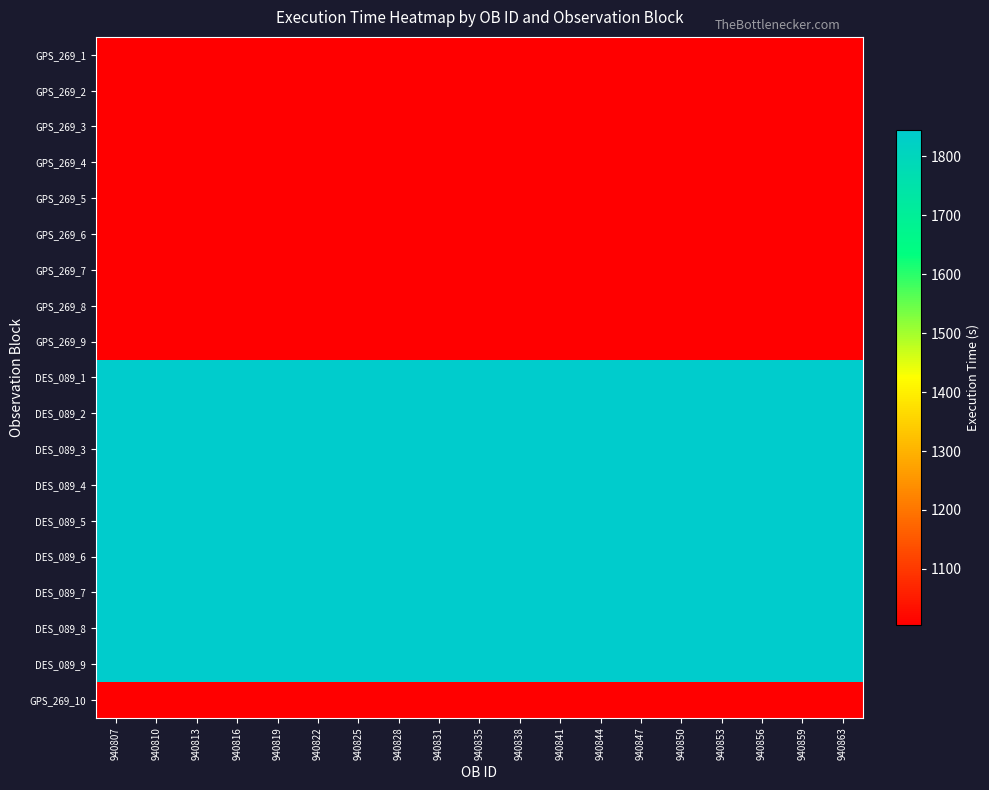

Reading left to right, transcribe all the data shown in this chart.

GPS_269_1: 940807=1005	940810=1005	940813=1005	940816=1005	940819=1005	940822=1005	940825=1005	940828=1005	940831=1005	940835=1005	940838=1005	940841=1005	940844=1005	940847=1005	940850=1005	940853=1005	940856=1005	940859=1005	940863=1005
GPS_269_2: 940807=1005	940810=1005	940813=1005	940816=1005	940819=1005	940822=1005	940825=1005	940828=1005	940831=1005	940835=1005	940838=1005	940841=1005	940844=1005	940847=1005	940850=1005	940853=1005	940856=1005	940859=1005	940863=1005
GPS_269_3: 940807=1005	940810=1005	940813=1005	940816=1005	940819=1005	940822=1005	940825=1005	940828=1005	940831=1005	940835=1005	940838=1005	940841=1005	940844=1005	940847=1005	940850=1005	940853=1005	940856=1005	940859=1005	940863=1005
GPS_269_4: 940807=1005	940810=1005	940813=1005	940816=1005	940819=1005	940822=1005	940825=1005	940828=1005	940831=1005	940835=1005	940838=1005	940841=1005	940844=1005	940847=1005	940850=1005	940853=1005	940856=1005	940859=1005	940863=1005
GPS_269_5: 940807=1005	940810=1005	940813=1005	940816=1005	940819=1005	940822=1005	940825=1005	940828=1005	940831=1005	940835=1005	940838=1005	940841=1005	940844=1005	940847=1005	940850=1005	940853=1005	940856=1005	940859=1005	940863=1005
GPS_269_6: 940807=1005	940810=1005	940813=1005	940816=1005	940819=1005	940822=1005	940825=1005	940828=1005	940831=1005	940835=1005	940838=1005	940841=1005	940844=1005	940847=1005	940850=1005	940853=1005	940856=1005	940859=1005	940863=1005
GPS_269_7: 940807=1005	940810=1005	940813=1005	940816=1005	940819=1005	940822=1005	940825=1005	940828=1005	940831=1005	940835=1005	940838=1005	940841=1005	940844=1005	940847=1005	940850=1005	940853=1005	940856=1005	940859=1005	940863=1005
GPS_269_8: 940807=1005	940810=1005	940813=1005	940816=1005	940819=1005	940822=1005	940825=1005	940828=1005	940831=1005	940835=1005	940838=1005	940841=1005	940844=1005	940847=1005	940850=1005	940853=1005	940856=1005	940859=1005	940863=1005
GPS_269_9: 940807=1005	940810=1005	940813=1005	940816=1005	940819=1005	940822=1005	940825=1005	940828=1005	940831=1005	940835=1005	940838=1005	940841=1005	940844=1005	940847=1005	940850=1005	940853=1005	940856=1005	940859=1005	940863=1005
DES_089_1: 940807=1845	940810=1845	940813=1845	940816=1845	940819=1845	940822=1845	940825=1845	940828=1845	940831=1845	940835=1845	940838=1845	940841=1845	940844=1845	940847=1845	940850=1845	940853=1845	940856=1845	940859=1845	940863=1845
DES_089_2: 940807=1845	940810=1845	940813=1845	940816=1845	940819=1845	940822=1845	940825=1845	940828=1845	940831=1845	940835=1845	940838=1845	940841=1845	940844=1845	940847=1845	940850=1845	940853=1845	940856=1845	940859=1845	940863=1845
DES_089_3: 940807=1845	940810=1845	940813=1845	940816=1845	940819=1845	940822=1845	940825=1845	940828=1845	940831=1845	940835=1845	940838=1845	940841=1845	940844=1845	940847=1845	940850=1845	940853=1845	940856=1845	940859=1845	940863=1845
DES_089_4: 940807=1845	940810=1845	940813=1845	940816=1845	940819=1845	940822=1845	940825=1845	940828=1845	940831=1845	940835=1845	940838=1845	940841=1845	940844=1845	940847=1845	940850=1845	940853=1845	940856=1845	940859=1845	940863=1845
DES_089_5: 940807=1845	940810=1845	940813=1845	940816=1845	940819=1845	940822=1845	940825=1845	940828=1845	940831=1845	940835=1845	940838=1845	940841=1845	940844=1845	940847=1845	940850=1845	940853=1845	940856=1845	940859=1845	940863=1845
DES_089_6: 940807=1845	940810=1845	940813=1845	940816=1845	940819=1845	940822=1845	940825=1845	940828=1845	940831=1845	940835=1845	940838=1845	940841=1845	940844=1845	940847=1845	940850=1845	940853=1845	940856=1845	940859=1845	940863=1845
DES_089_7: 940807=1845	940810=1845	940813=1845	940816=1845	940819=1845	940822=1845	940825=1845	940828=1845	940831=1845	940835=1845	940838=1845	940841=1845	940844=1845	940847=1845	940850=1845	940853=1845	940856=1845	940859=1845	940863=1845
DES_089_8: 940807=1845	940810=1845	940813=1845	940816=1845	940819=1845	940822=1845	940825=1845	940828=1845	940831=1845	940835=1845	940838=1845	940841=1845	940844=1845	940847=1845	940850=1845	940853=1845	940856=1845	940859=1845	940863=1845
DES_089_9: 940807=1845	940810=1845	940813=1845	940816=1845	940819=1845	940822=1845	940825=1845	940828=1845	940831=1845	940835=1845	940838=1845	940841=1845	940844=1845	940847=1845	940850=1845	940853=1845	940856=1845	940859=1845	940863=1845
GPS_269_10: 940807=1005	940810=1005	940813=1005	940816=1005	940819=1005	940822=1005	940825=1005	940828=1005	940831=1005	940835=1005	940838=1005	940841=1005	940844=1005	940847=1005	940850=1005	940853=1005	940856=1005	940859=1005	940863=1005